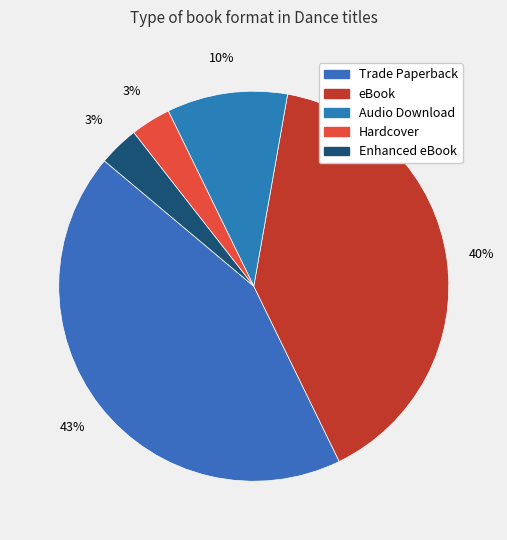

Rank the categories by value from highest to lowest.

Trade Paperback, eBook, Audio Download, Hardcover, Enhanced eBook